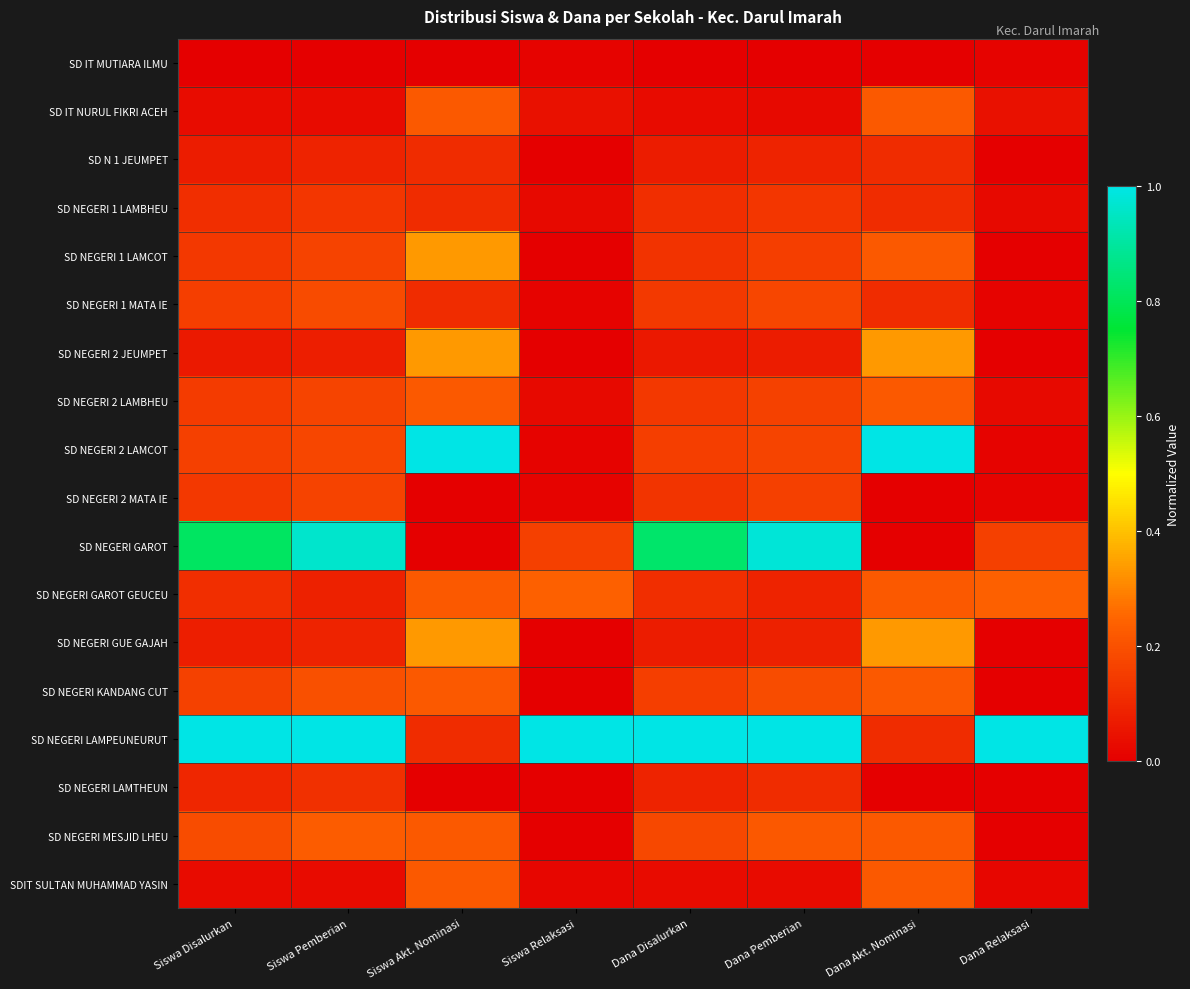

Reading left to right, list all the values displayed in this chart.

SD IT MUTIARA ILMU: Siswa Disalurkan=0.0	Siswa Pemberian=0.0	Siswa Akt. Nominasi=0.0	Siswa Relaksasi=0.0	Dana Disalurkan=0.0	Dana Pemberian=0.0	Dana Akt. Nominasi=0.0	Dana Relaksasi=0.0
SD IT NURUL FIKRI ACEH: Siswa Disalurkan=0.0	Siswa Pemberian=0.0	Siswa Akt. Nominasi=0.2	Siswa Relaksasi=0.0	Dana Disalurkan=0.0	Dana Pemberian=0.0	Dana Akt. Nominasi=0.2	Dana Relaksasi=0.0
SD N 1 JEUMPET: Siswa Disalurkan=0.1	Siswa Pemberian=0.1	Siswa Akt. Nominasi=0.1	Siswa Relaksasi=0.0	Dana Disalurkan=0.1	Dana Pemberian=0.1	Dana Akt. Nominasi=0.1	Dana Relaksasi=0.0
SD NEGERI 1 LAMBHEU: Siswa Disalurkan=0.1	Siswa Pemberian=0.1	Siswa Akt. Nominasi=0.1	Siswa Relaksasi=0.0	Dana Disalurkan=0.1	Dana Pemberian=0.1	Dana Akt. Nominasi=0.1	Dana Relaksasi=0.0
SD NEGERI 1 LAMCOT: Siswa Disalurkan=0.1	Siswa Pemberian=0.2	Siswa Akt. Nominasi=0.3	Siswa Relaksasi=0.0	Dana Disalurkan=0.1	Dana Pemberian=0.2	Dana Akt. Nominasi=0.2	Dana Relaksasi=0.0
SD NEGERI 1 MATA IE: Siswa Disalurkan=0.2	Siswa Pemberian=0.2	Siswa Akt. Nominasi=0.1	Siswa Relaksasi=0.0	Dana Disalurkan=0.1	Dana Pemberian=0.2	Dana Akt. Nominasi=0.1	Dana Relaksasi=0.0
SD NEGERI 2 JEUMPET: Siswa Disalurkan=0.1	Siswa Pemberian=0.1	Siswa Akt. Nominasi=0.3	Siswa Relaksasi=0.0	Dana Disalurkan=0.1	Dana Pemberian=0.1	Dana Akt. Nominasi=0.3	Dana Relaksasi=0.0
SD NEGERI 2 LAMBHEU: Siswa Disalurkan=0.1	Siswa Pemberian=0.2	Siswa Akt. Nominasi=0.2	Siswa Relaksasi=0.0	Dana Disalurkan=0.1	Dana Pemberian=0.2	Dana Akt. Nominasi=0.2	Dana Relaksasi=0.0
SD NEGERI 2 LAMCOT: Siswa Disalurkan=0.2	Siswa Pemberian=0.2	Siswa Akt. Nominasi=1.0	Siswa Relaksasi=0.0	Dana Disalurkan=0.2	Dana Pemberian=0.2	Dana Akt. Nominasi=1.0	Dana Relaksasi=0.0
SD NEGERI 2 MATA IE: Siswa Disalurkan=0.1	Siswa Pemberian=0.2	Siswa Akt. Nominasi=0.0	Siswa Relaksasi=0.0	Dana Disalurkan=0.1	Dana Pemberian=0.2	Dana Akt. Nominasi=0.0	Dana Relaksasi=0.0
SD NEGERI GAROT: Siswa Disalurkan=0.8	Siswa Pemberian=1.0	Siswa Akt. Nominasi=0.0	Siswa Relaksasi=0.2	Dana Disalurkan=0.8	Dana Pemberian=1.0	Dana Akt. Nominasi=0.0	Dana Relaksasi=0.2
SD NEGERI GAROT GEUCEU: Siswa Disalurkan=0.1	Siswa Pemberian=0.1	Siswa Akt. Nominasi=0.2	Siswa Relaksasi=0.2	Dana Disalurkan=0.1	Dana Pemberian=0.1	Dana Akt. Nominasi=0.2	Dana Relaksasi=0.2
SD NEGERI GUE GAJAH: Siswa Disalurkan=0.1	Siswa Pemberian=0.1	Siswa Akt. Nominasi=0.3	Siswa Relaksasi=0.0	Dana Disalurkan=0.1	Dana Pemberian=0.1	Dana Akt. Nominasi=0.3	Dana Relaksasi=0.0
SD NEGERI KANDANG CUT: Siswa Disalurkan=0.2	Siswa Pemberian=0.2	Siswa Akt. Nominasi=0.2	Siswa Relaksasi=0.0	Dana Disalurkan=0.2	Dana Pemberian=0.2	Dana Akt. Nominasi=0.2	Dana Relaksasi=0.0
SD NEGERI LAMPEUNEURUT: Siswa Disalurkan=1.0	Siswa Pemberian=1.0	Siswa Akt. Nominasi=0.1	Siswa Relaksasi=1.0	Dana Disalurkan=1.0	Dana Pemberian=1.0	Dana Akt. Nominasi=0.1	Dana Relaksasi=1.0
SD NEGERI LAMTHEUN: Siswa Disalurkan=0.1	Siswa Pemberian=0.1	Siswa Akt. Nominasi=0.0	Siswa Relaksasi=0.0	Dana Disalurkan=0.1	Dana Pemberian=0.1	Dana Akt. Nominasi=0.0	Dana Relaksasi=0.0
SD NEGERI MESJID LHEU: Siswa Disalurkan=0.2	Siswa Pemberian=0.2	Siswa Akt. Nominasi=0.2	Siswa Relaksasi=0.0	Dana Disalurkan=0.2	Dana Pemberian=0.2	Dana Akt. Nominasi=0.2	Dana Relaksasi=0.0
SDIT SULTAN MUHAMMAD YASIN: Siswa Disalurkan=0.0	Siswa Pemberian=0.0	Siswa Akt. Nominasi=0.2	Siswa Relaksasi=0.0	Dana Disalurkan=0.0	Dana Pemberian=0.0	Dana Akt. Nominasi=0.2	Dana Relaksasi=0.0